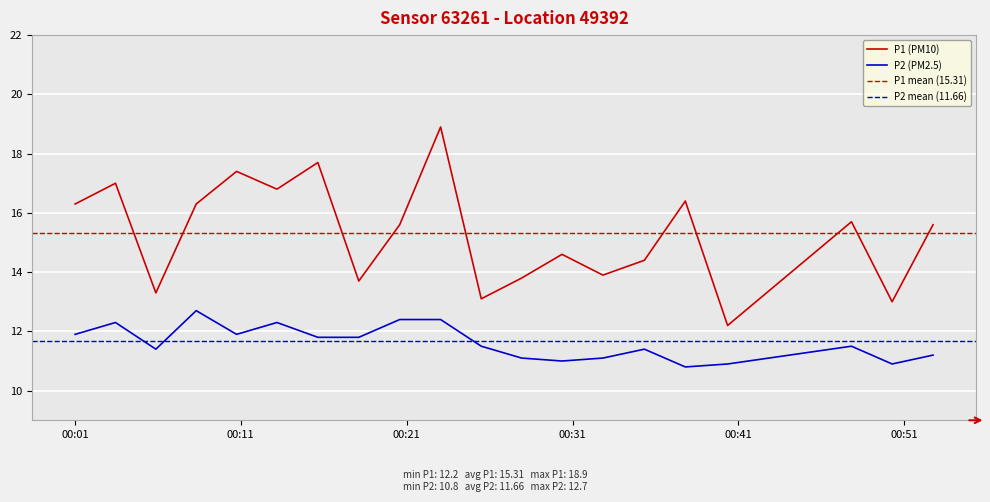

At which category does the chart reach its minimum across all series?

2022-08-16T00:37:48